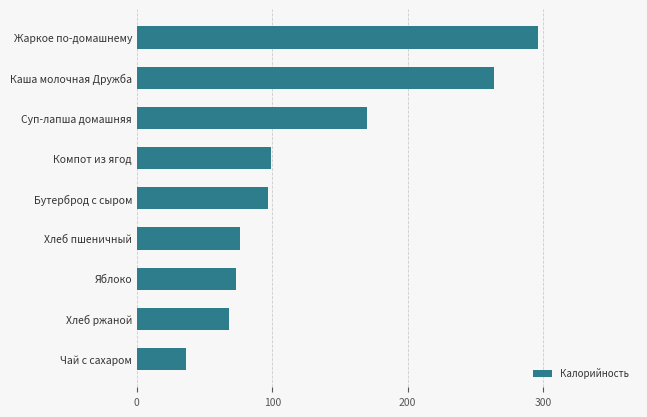

What is the average value?

131